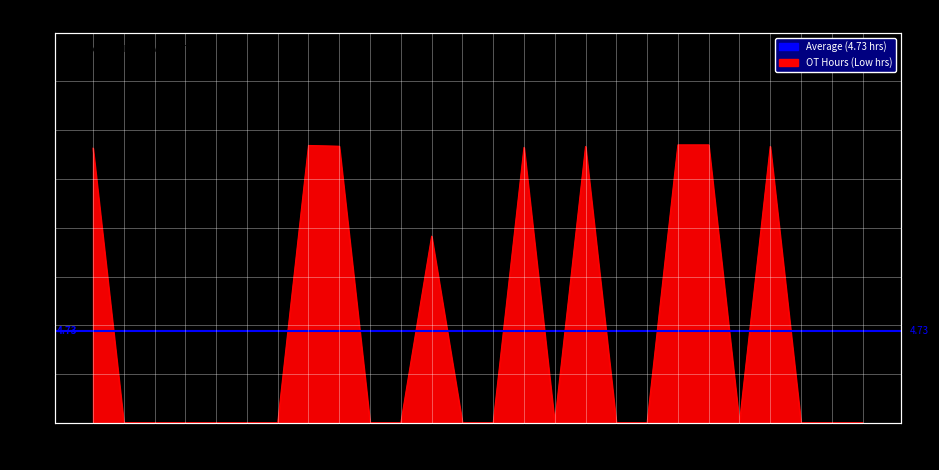

What is the change in value from 20 to 24?

-14.2